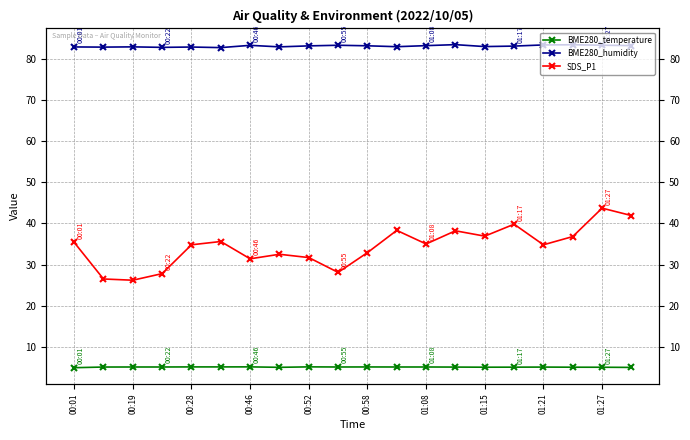

Where does the BME280_temperature series first go above 5?

00:19